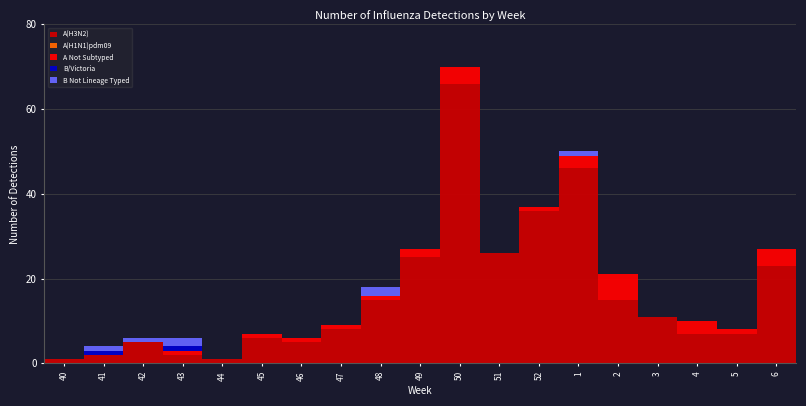

True or false: A(H3N2) has a value of 1 at 44.

True